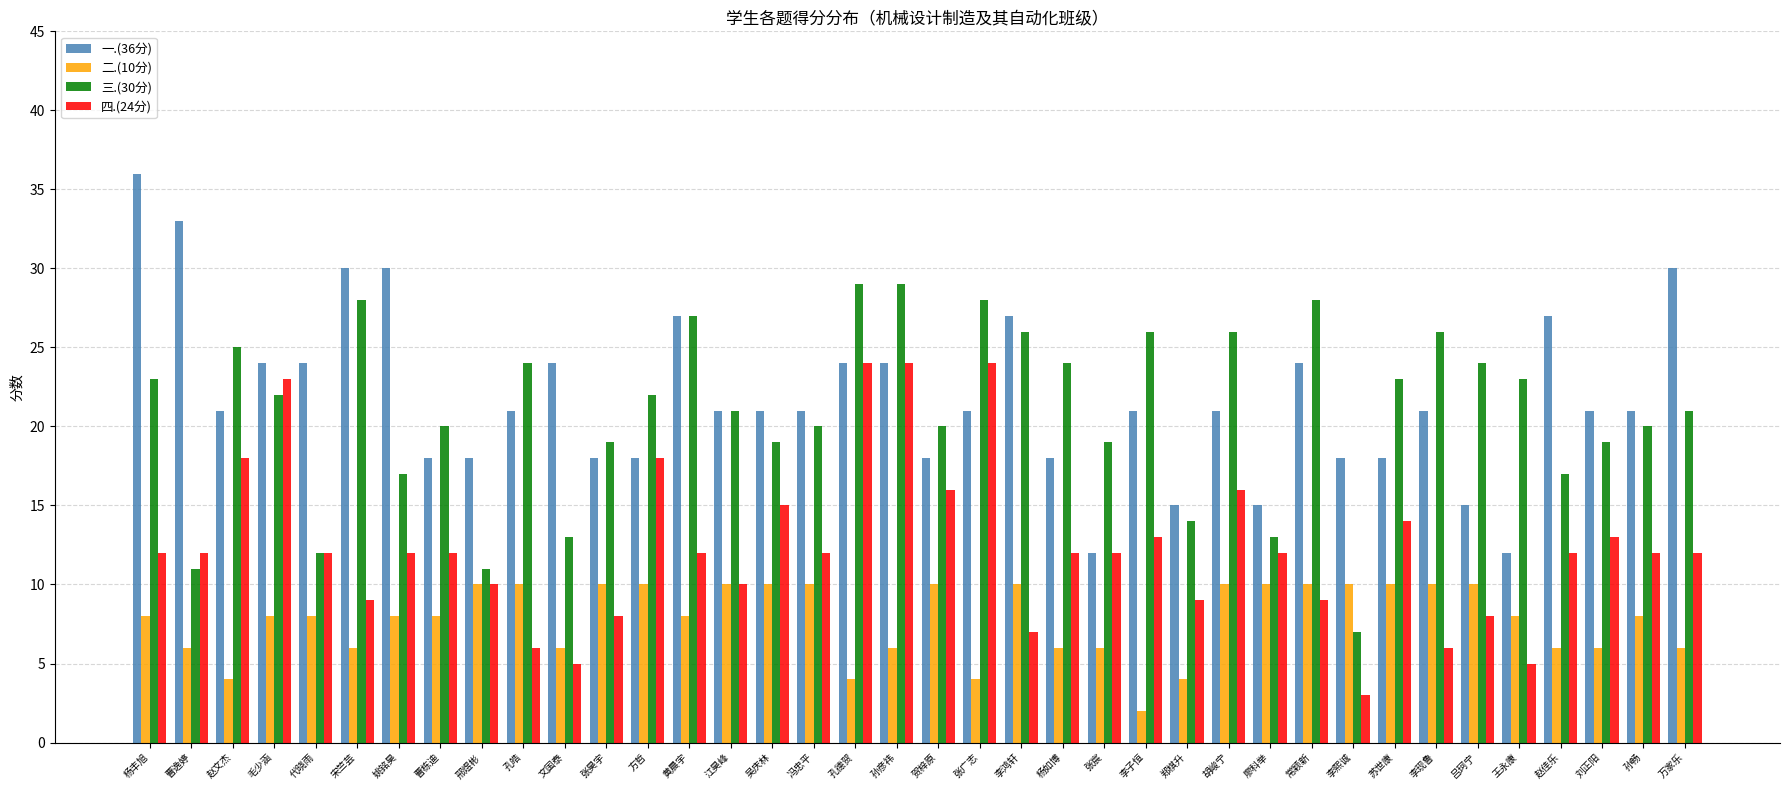

How many data points does each series have?

38